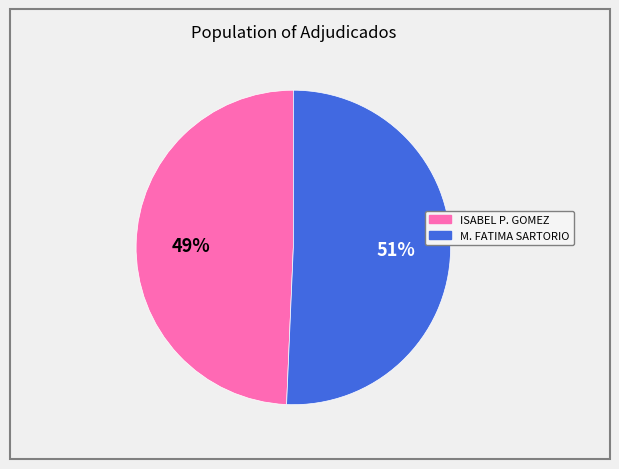

To the nearest percent, what is the combined percentage of ISABEL P. GOMEZ and M. FATIMA SARTORIO?

100%